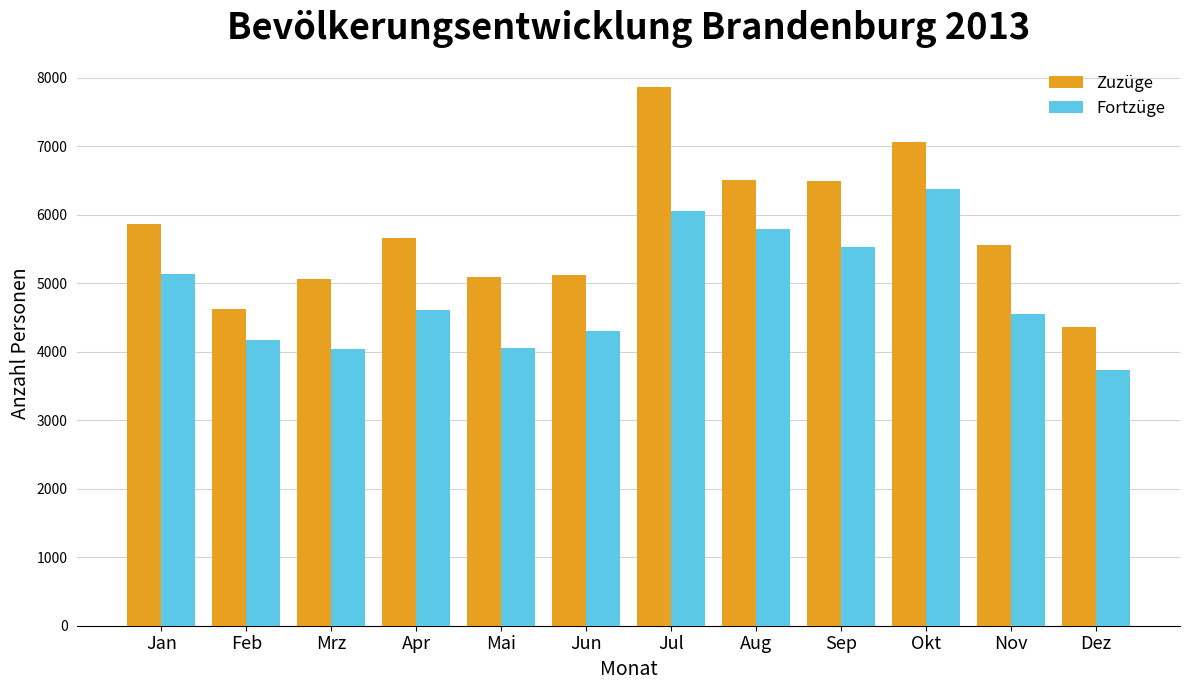

Which series changed the most between Mrz and Okt?

Fortzüge